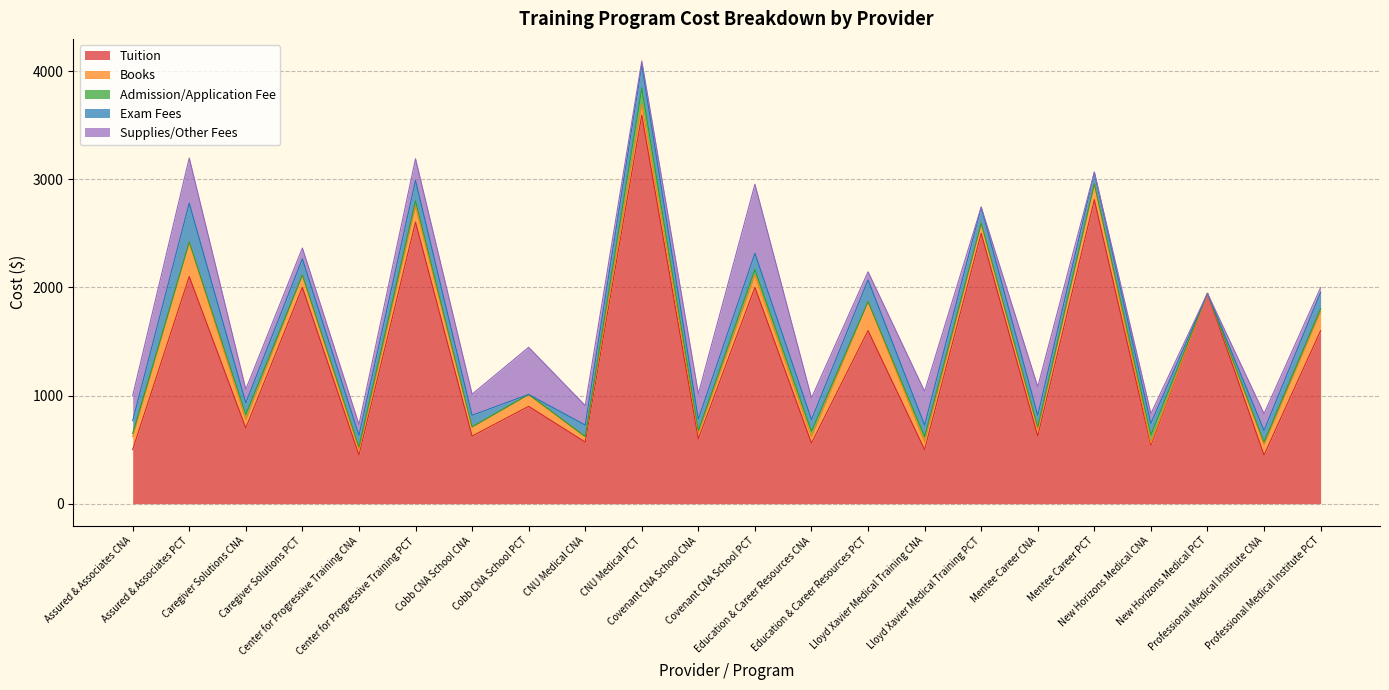

Between Education & Career Resources CNA and New Horizons Medical PCT, which series saw the biggest shift?

Tuition